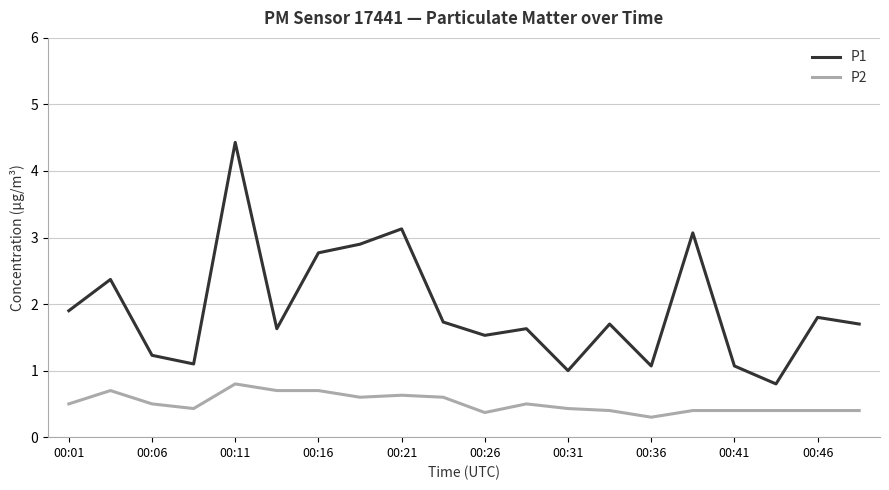

Count the P2 values in the range 0 to 1.

20